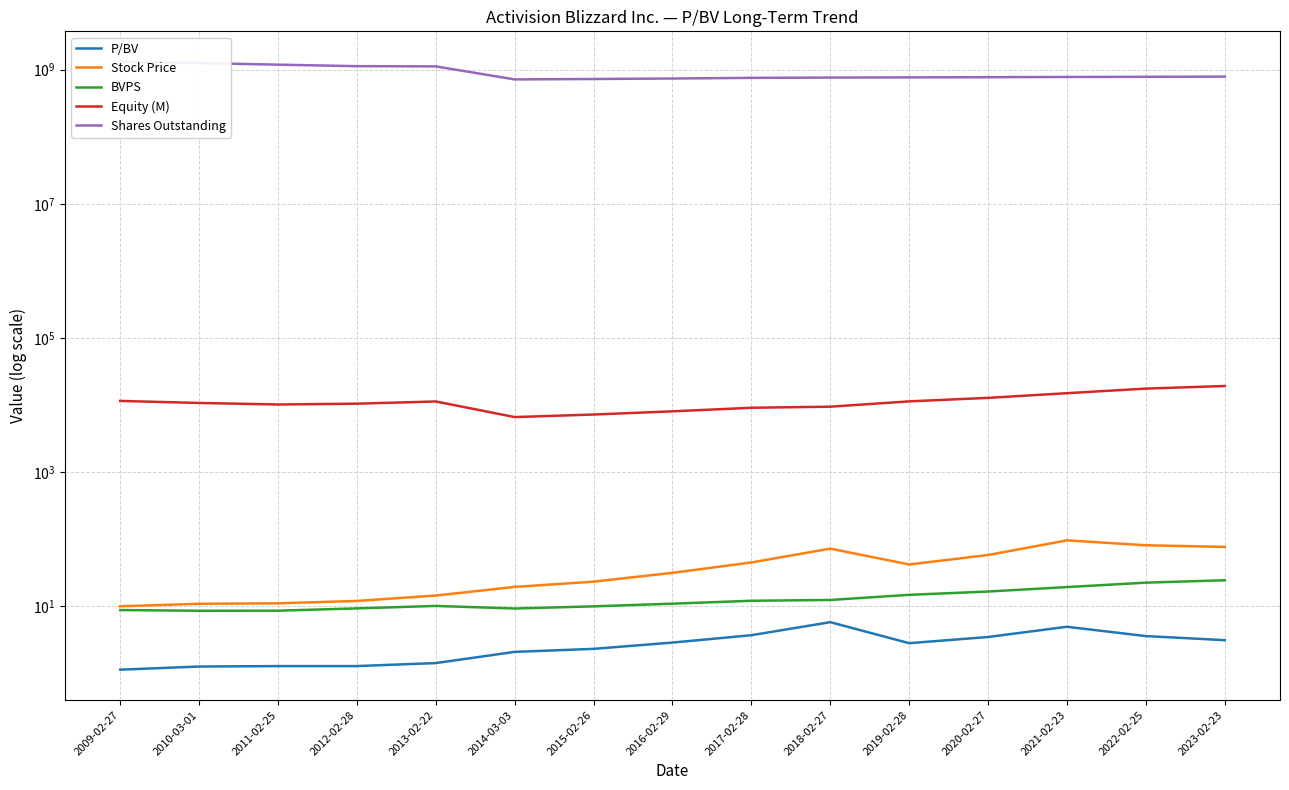

What is the difference between the maximum and minimum values in the Shares Outstanding series?

594844473.0